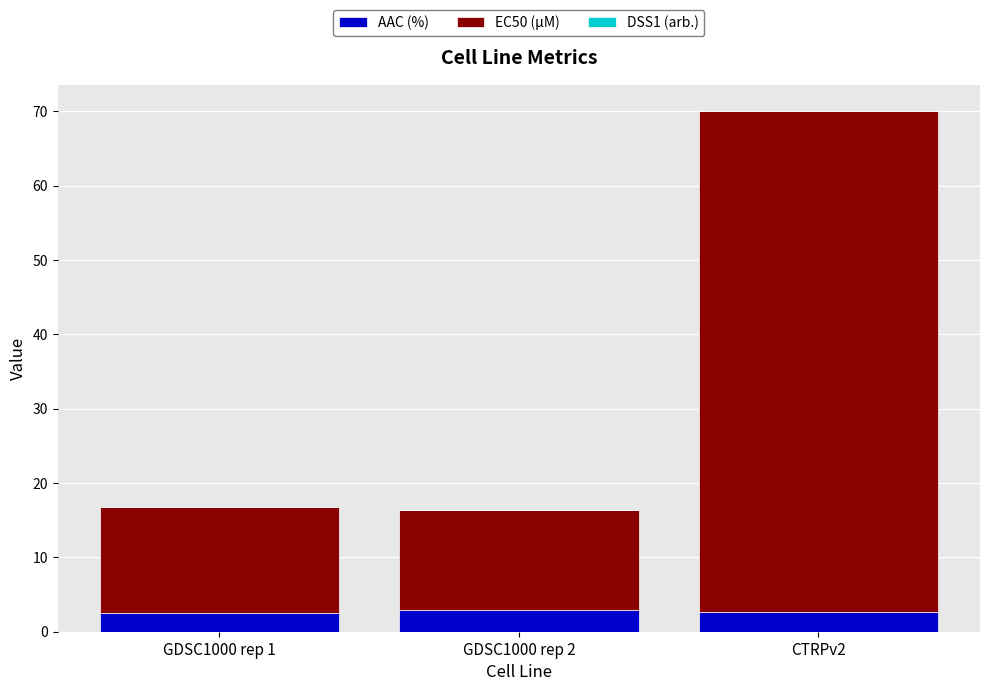

What is the total value across all series at GDSC1000 rep 2?

16.3